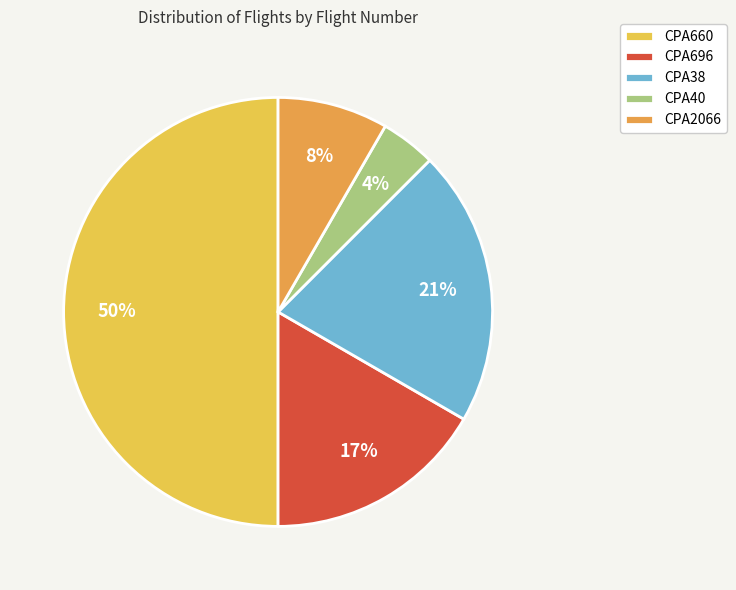

To the nearest percent, what is the difference between the largest and smallest slice percentages?

46%